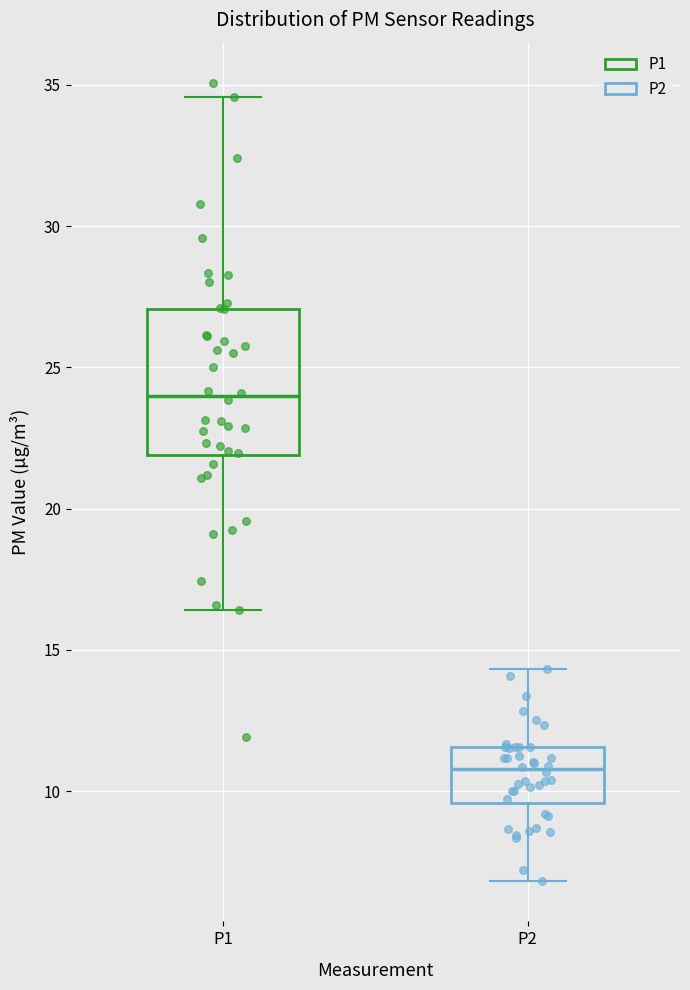

Reading left to right, transcribe this box plot: for each box, give where its median line is, the range the box spans, and where its two whiskers end, as read against the y-axis. The values are not printed on the chart, so give them approximately, as read against the axis.

P1: median 24.0, box 22.0 to 27.0, whiskers 16.5 to 34.5
P2: median 11.0, box 9.5 to 11.5, whiskers 7.0 to 14.5